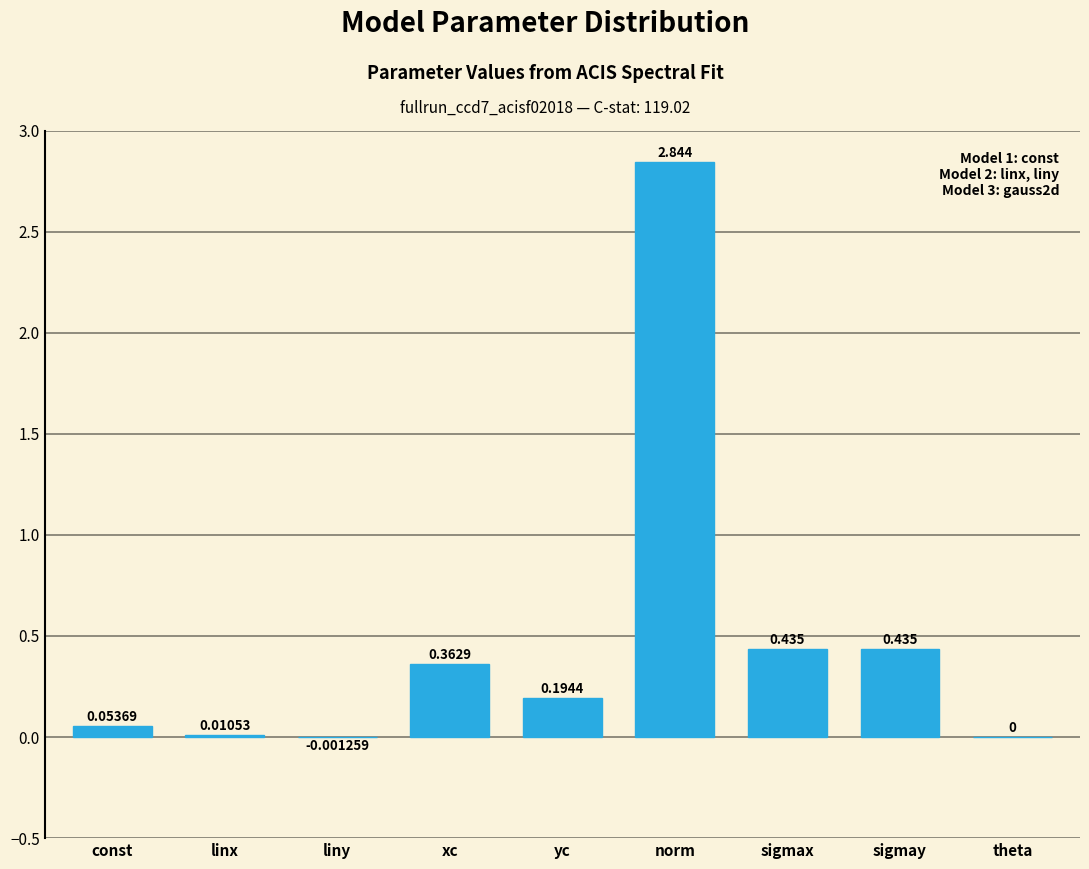

Which category has the highest value across all series?

norm